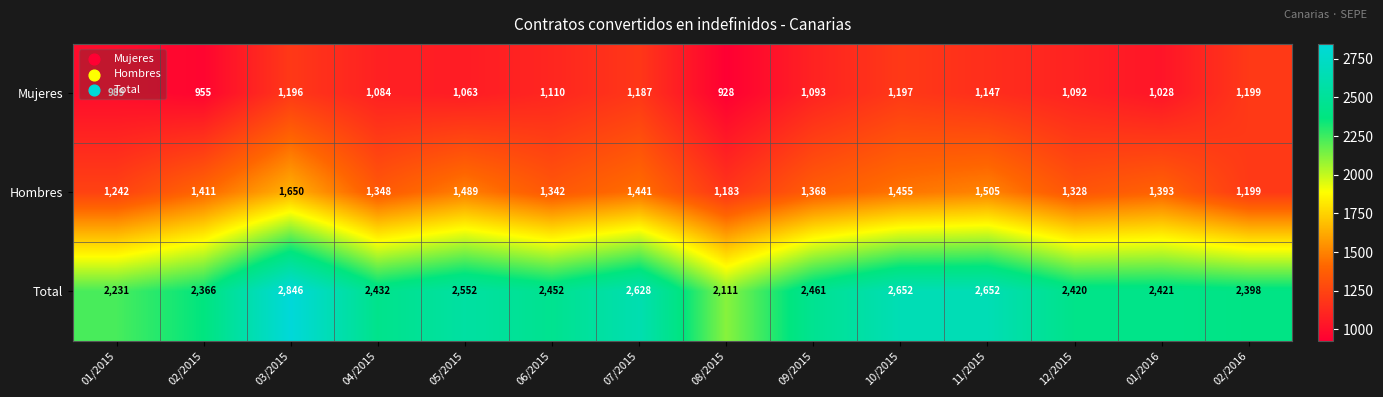

At how many categories does at least one series exceed 1085?

14